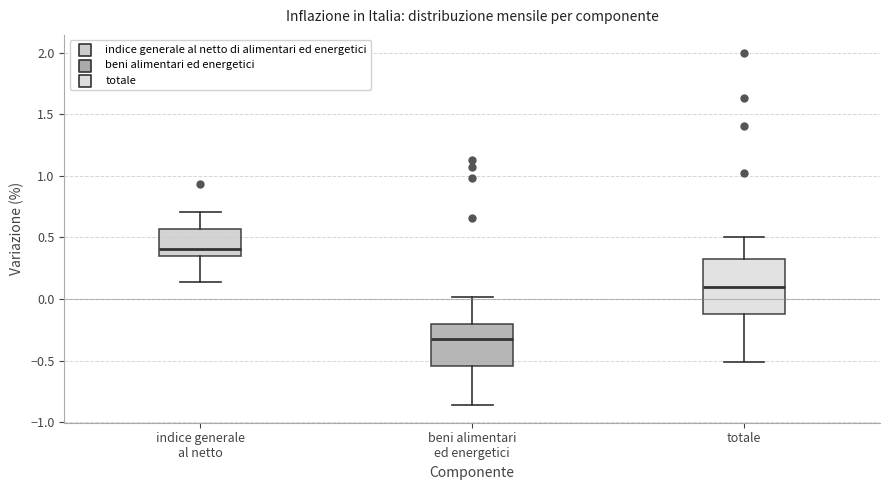

Where does the median line of the box for indice generale al netto sit on the y-axis? The values are not printed on the chart, so give them approximately, as read against the axis.

0.40